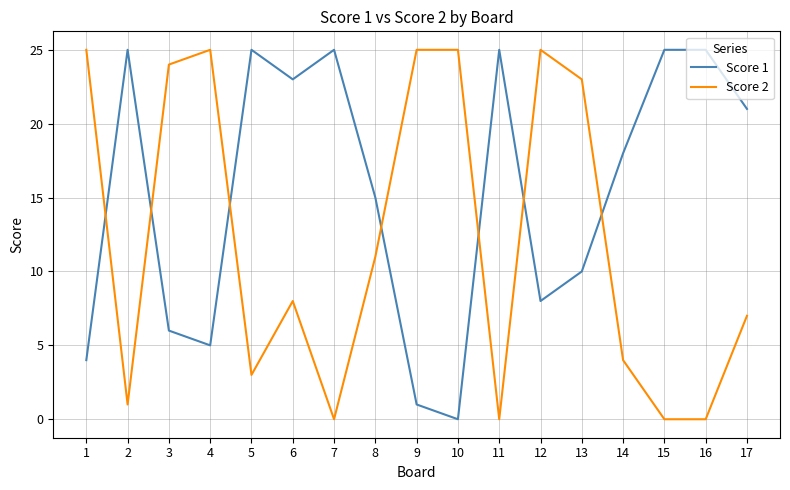

Rank the series by their average value, from highest to lowest.

Score 1, Score 2